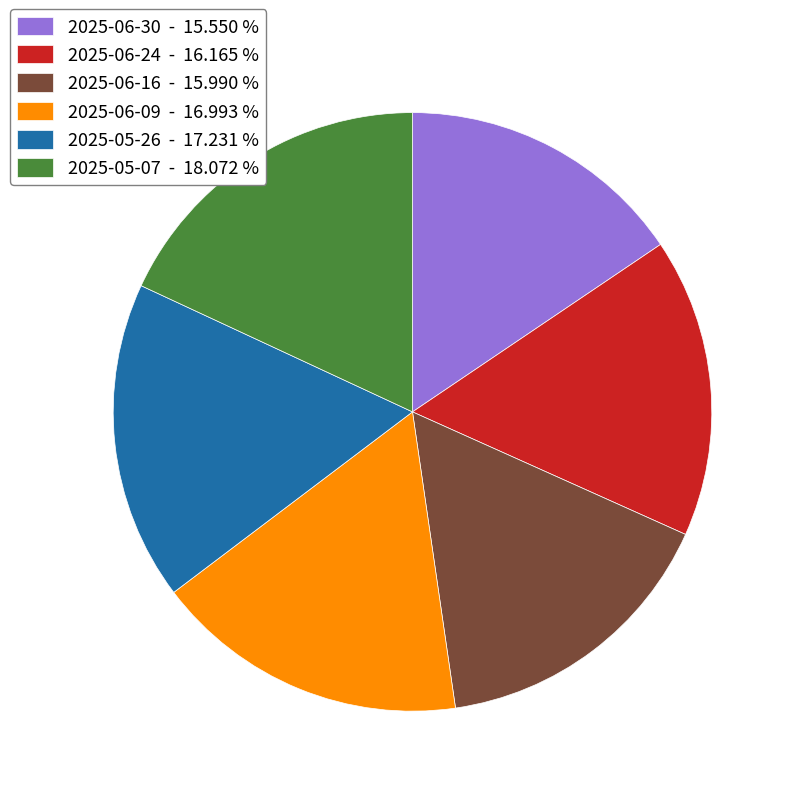

Do 2025-06-16 - 15.990 % and 2025-05-07 - 18.072 % together represent more than half of the pie?

No